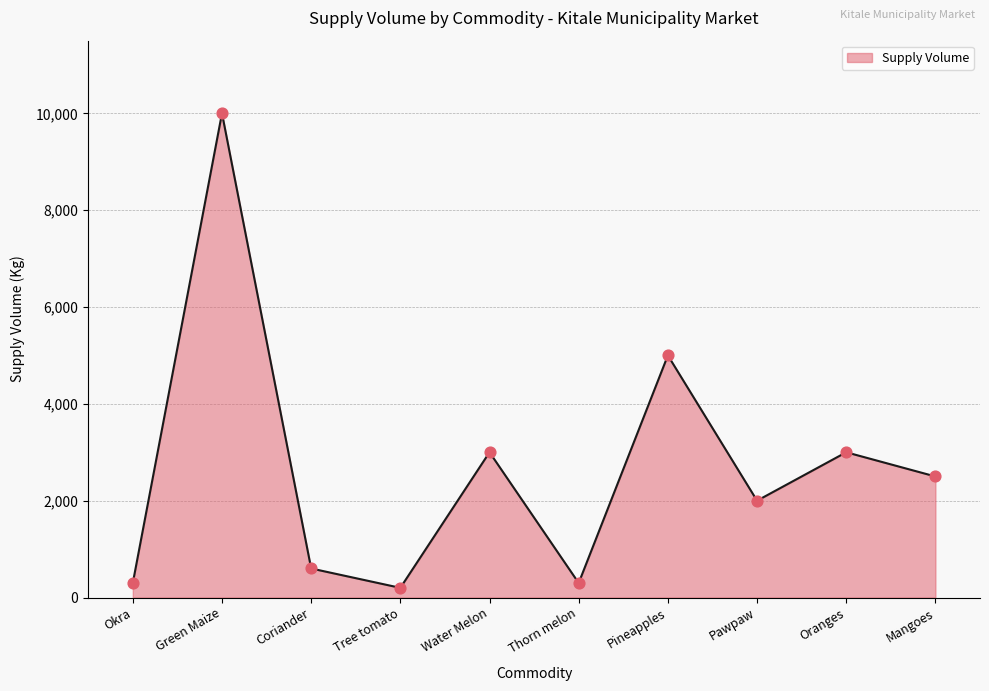

What is the change in value from Green Maize to Pineapples?

-5000